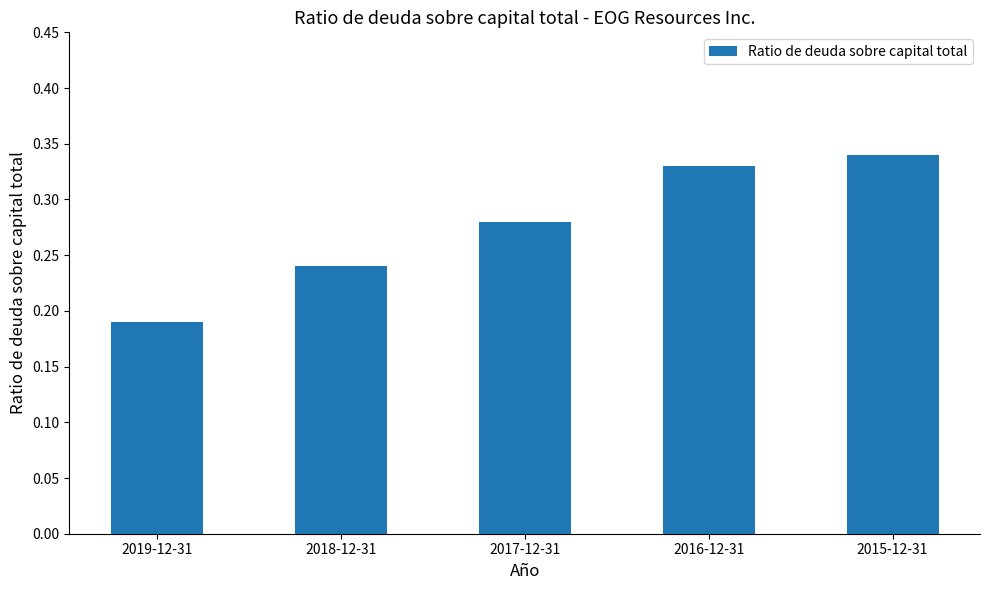

Rank the categories by value from highest to lowest.

2015-12-31, 2016-12-31, 2017-12-31, 2018-12-31, 2019-12-31